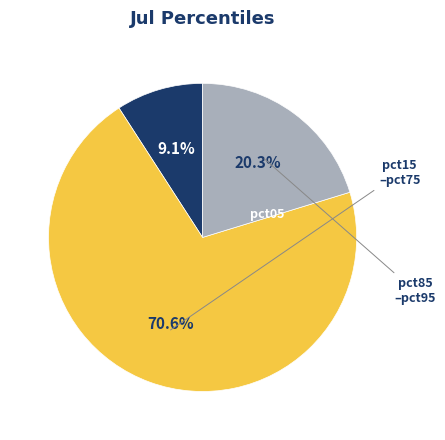

Count the number of slices in the pie.

3